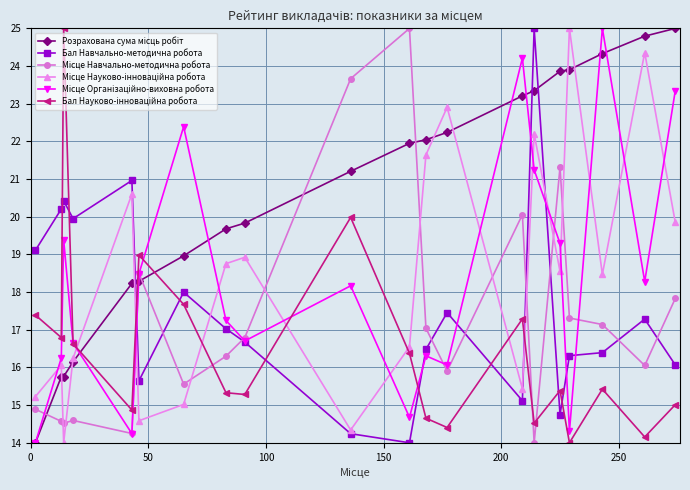

How many categories are shown in the chart?

20